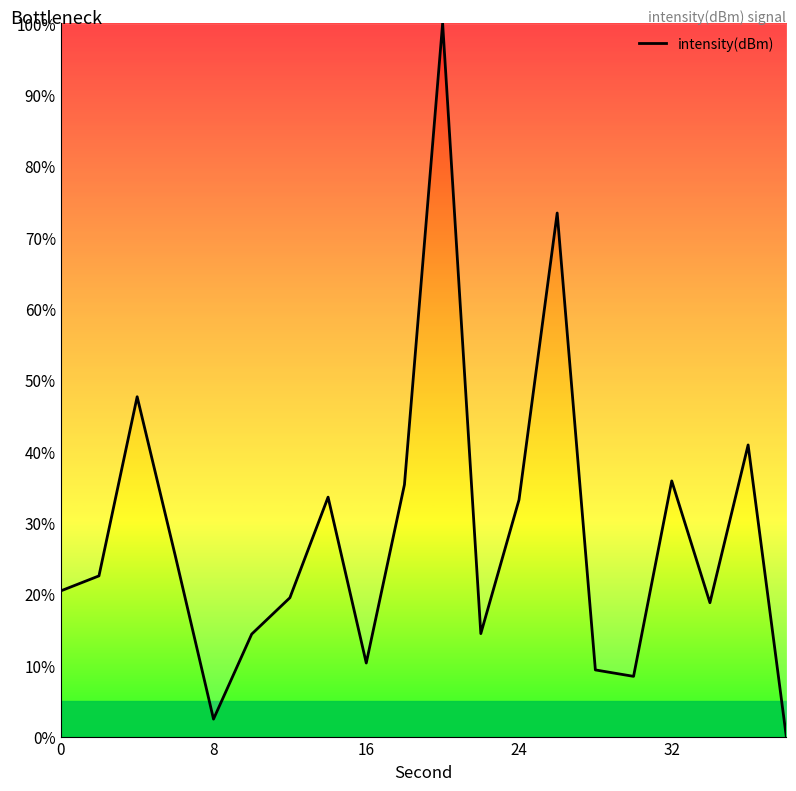

What is the maximum value shown in the chart?

100.0